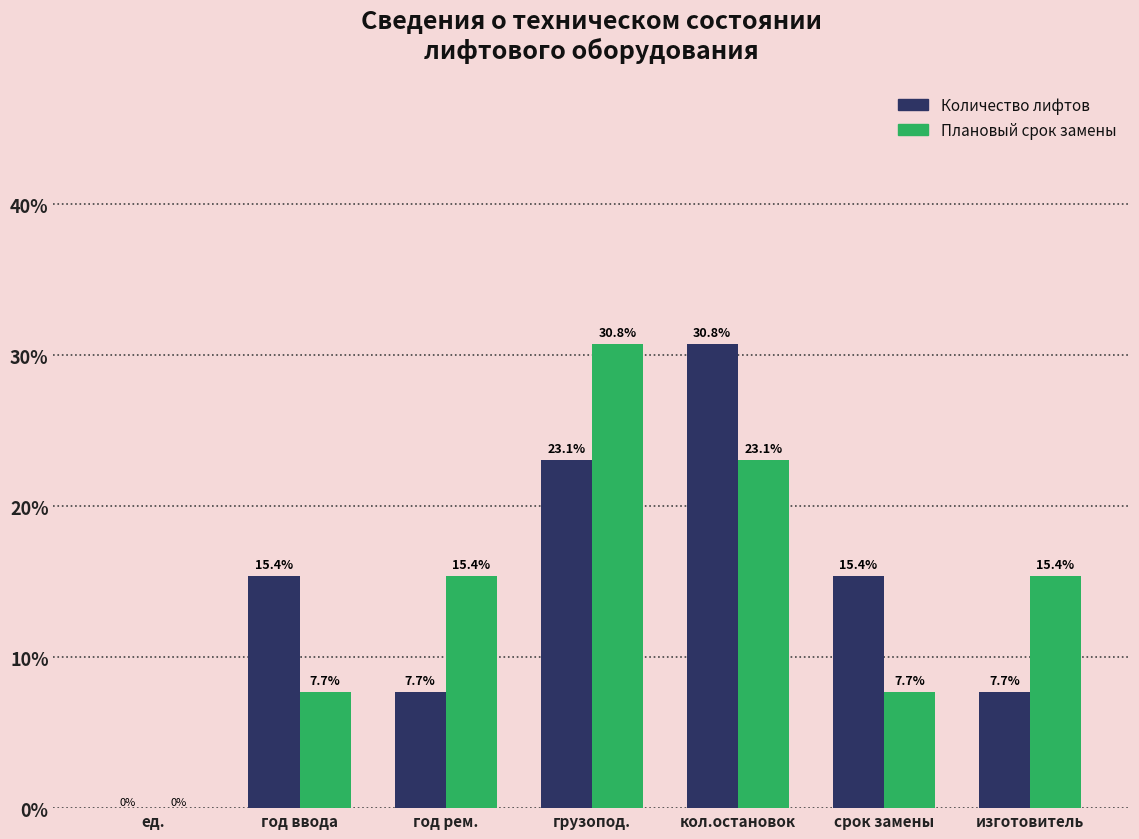

What is the sum of the Количество лифтов values at грузопод. and год ввода?

38.5